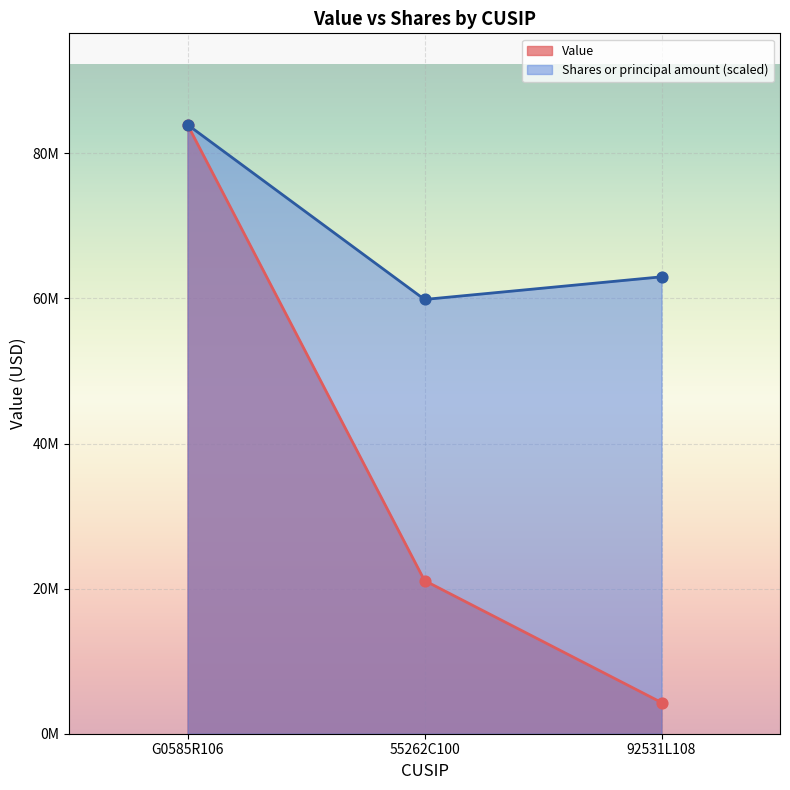

What are all the series names shown in the legend?

Value, Shares or principal amount (scaled)